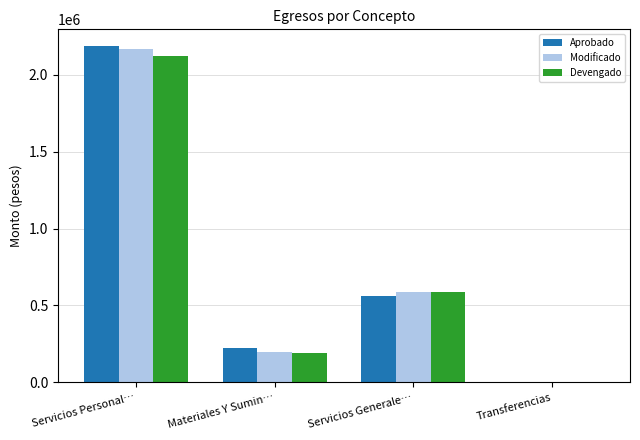

Which series changed the most between Servicios Personal… and Servicios Generale…?

Aprobado